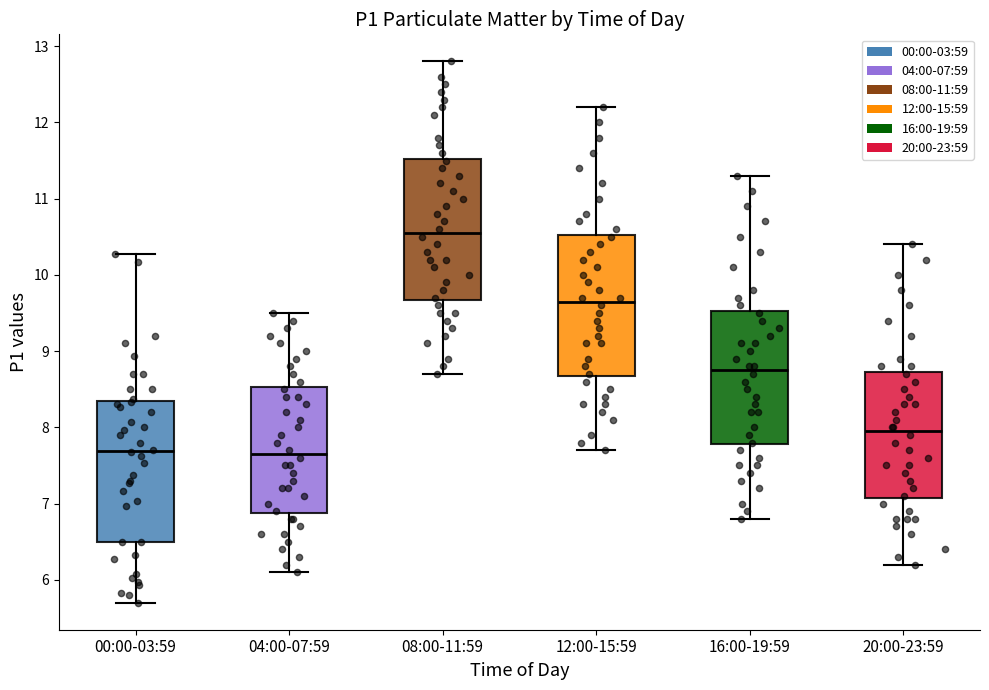

Where does the lower whisker of the box for 08:00-11:59 end on the y-axis? The values are not printed on the chart, so give them approximately, as read against the axis.

8.7